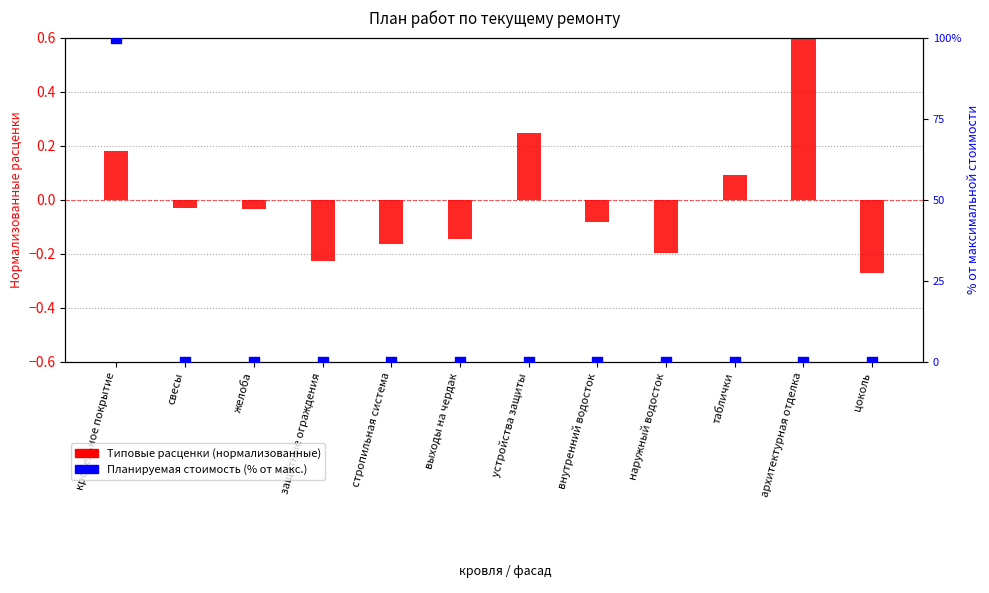

What is the total value across all series at выходы на чердак?

-0.1